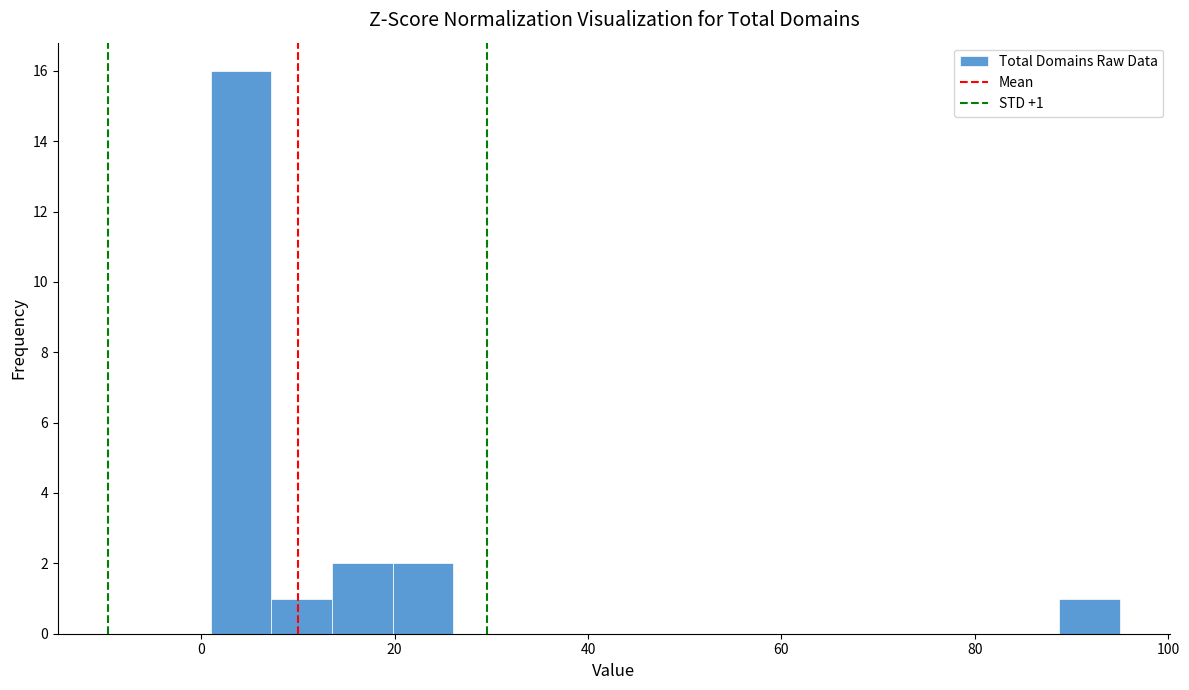

Around what value on the x-axis is the tallest bar? Give the approximate position of its centre, as read against the axis.

4